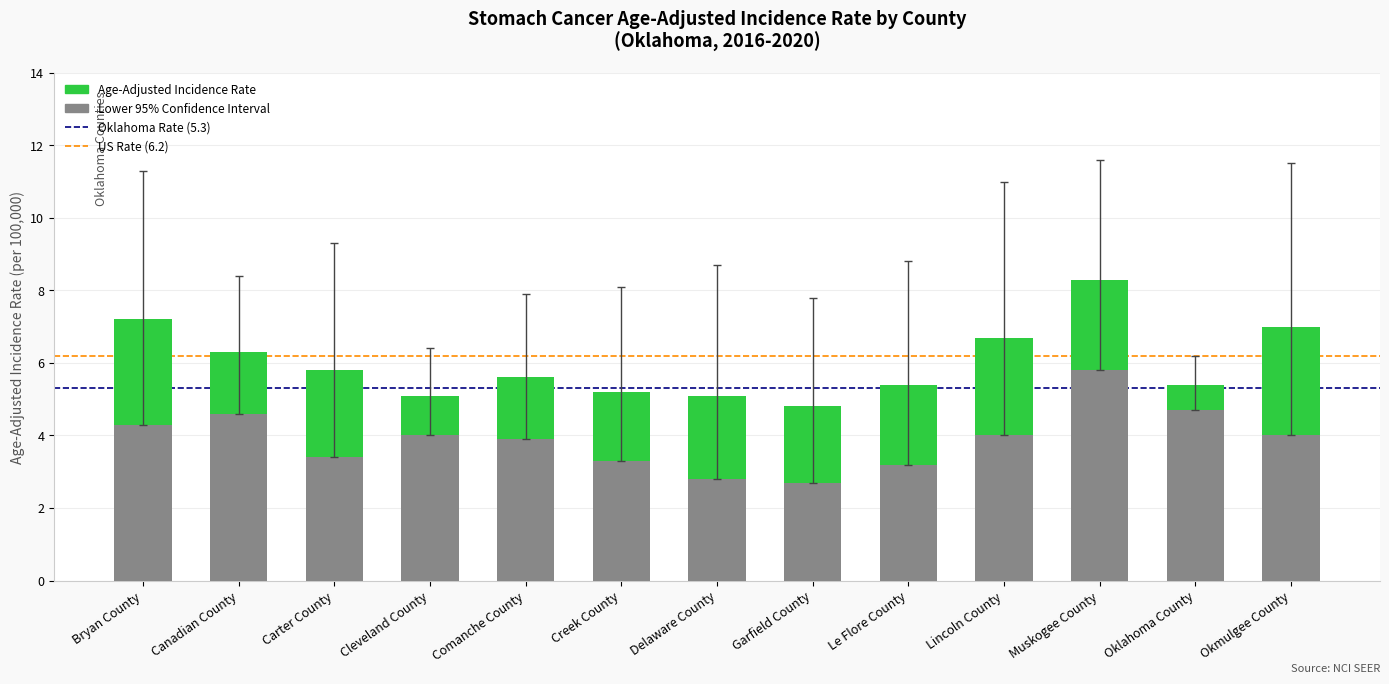

Between Garfield County and Oklahoma County, which is larger?

Oklahoma County